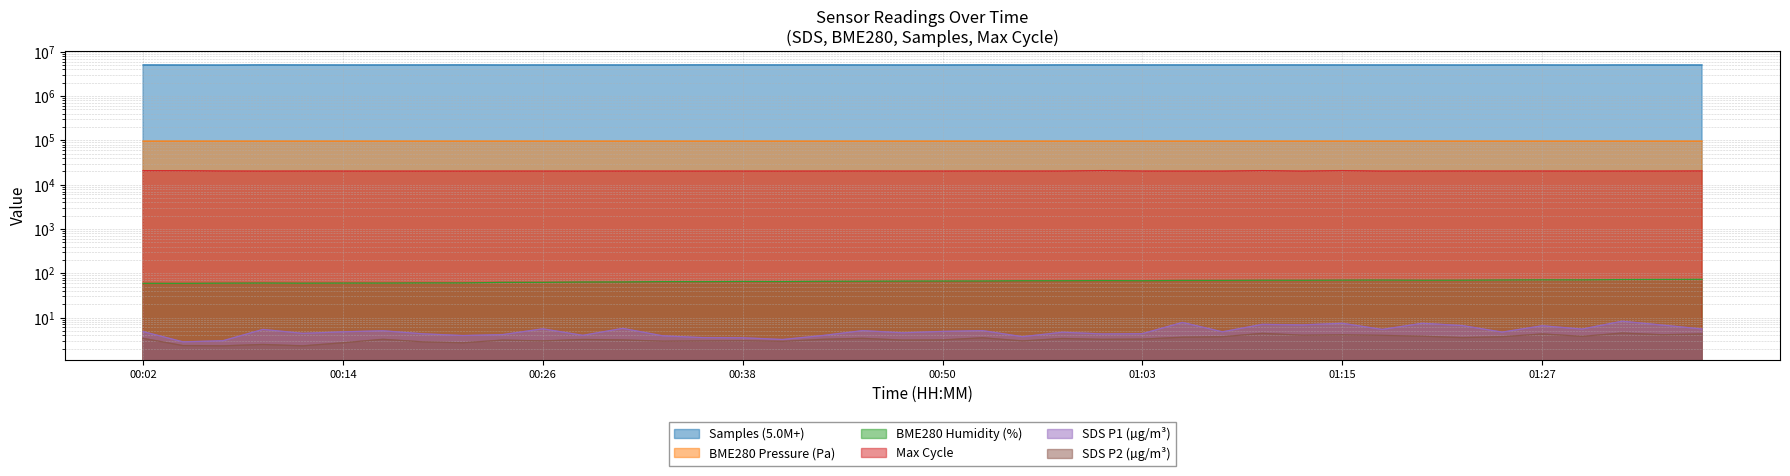

At which category is the sum across all series the highest?

00:36